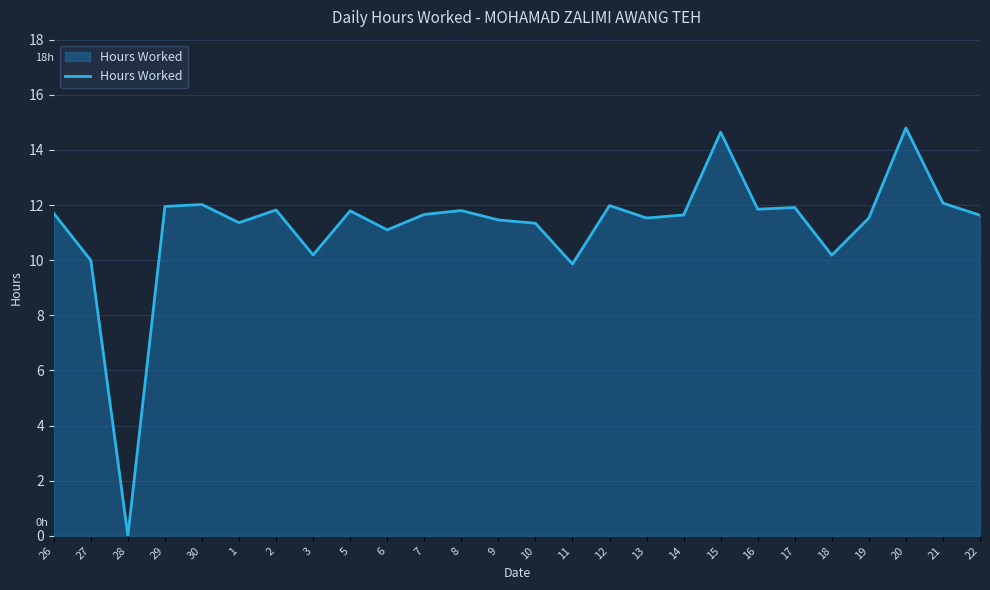

What is the maximum value shown in the chart?

14.8